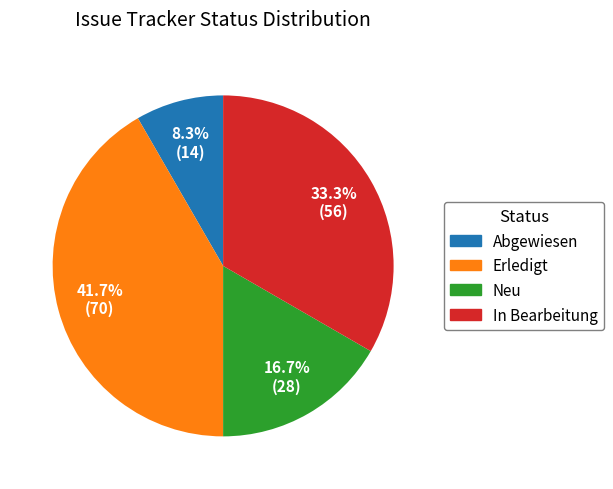

How many segments does this pie chart have?

4